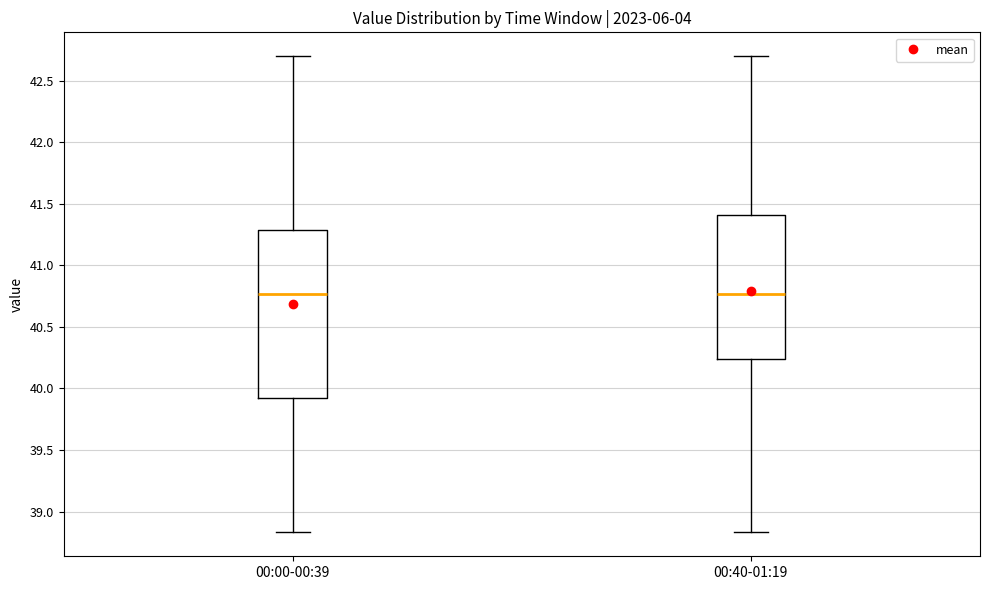

Reading left to right, transcribe this box plot: for each box, give where its median line is, the range the box spans, and where its two whiskers end, as read against the y-axis. The values are not printed on the chart, so give them approximately, as read against the axis.

00:00-00:39: median 40.75, box 39.90 to 41.30, whiskers 38.85 to 42.70
00:40-01:19: median 40.75, box 40.25 to 41.40, whiskers 38.85 to 42.70